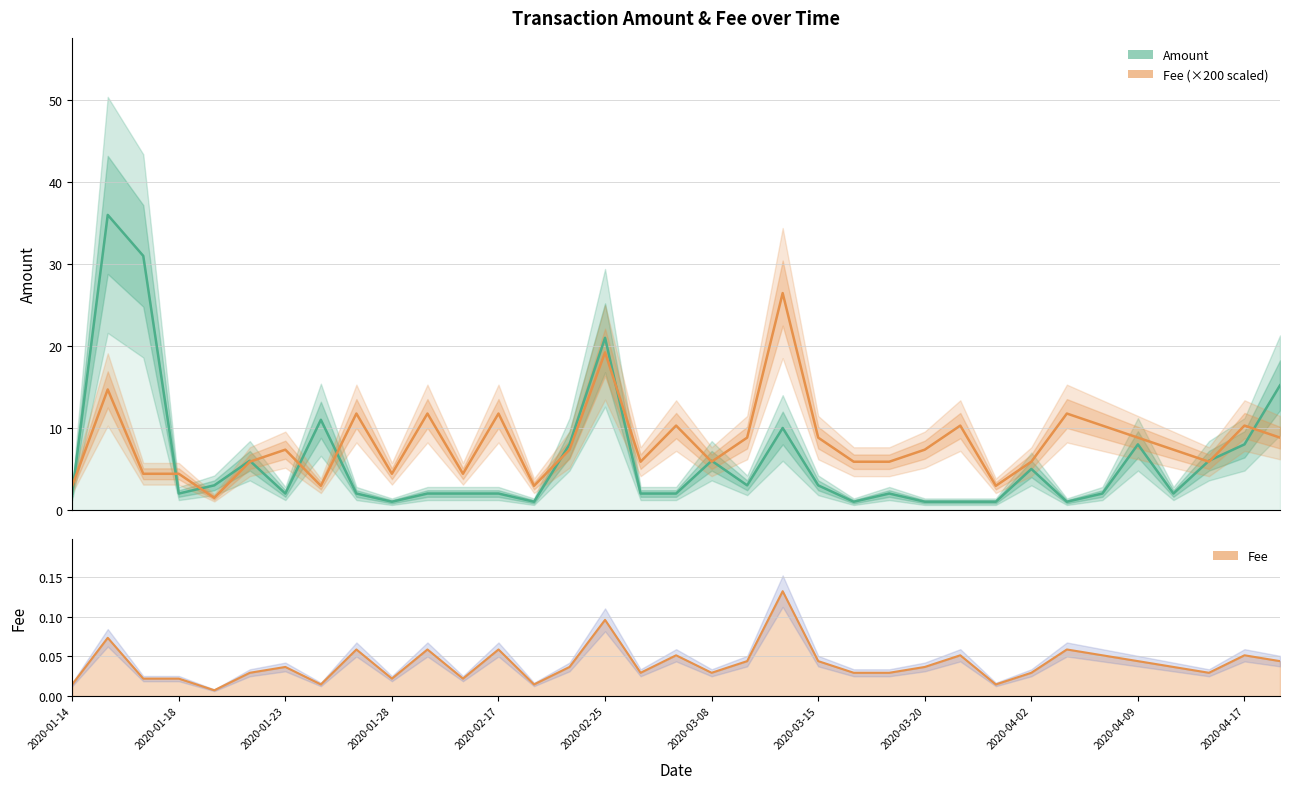

The Fee (×200) series shows 1.1 at 2020-04-17. True or false?

False